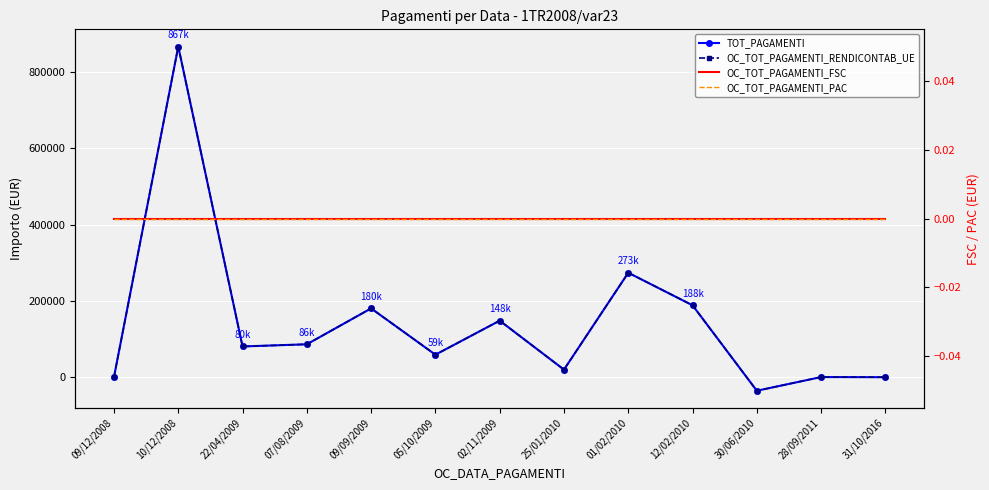

What position from the left is 09/09/2009?

5